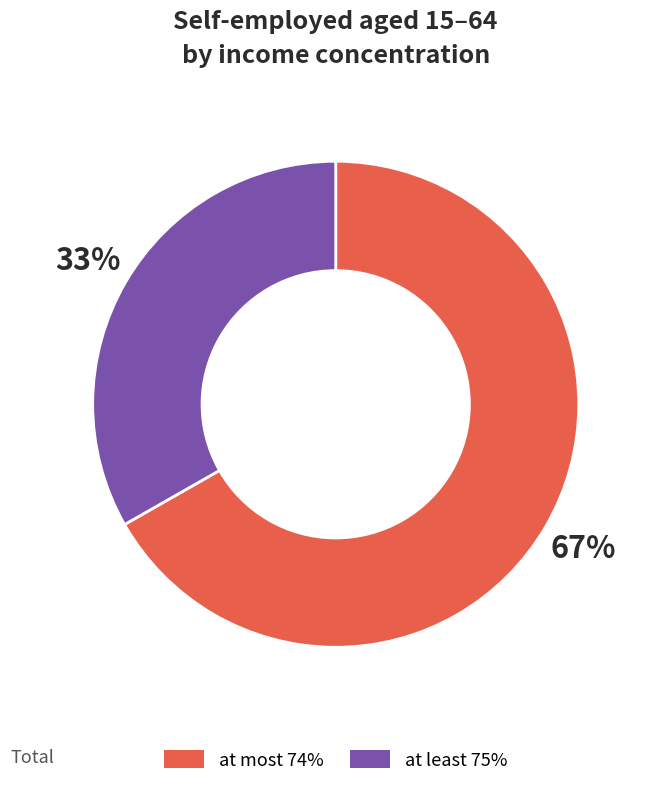

Count the number of slices in the pie.

2